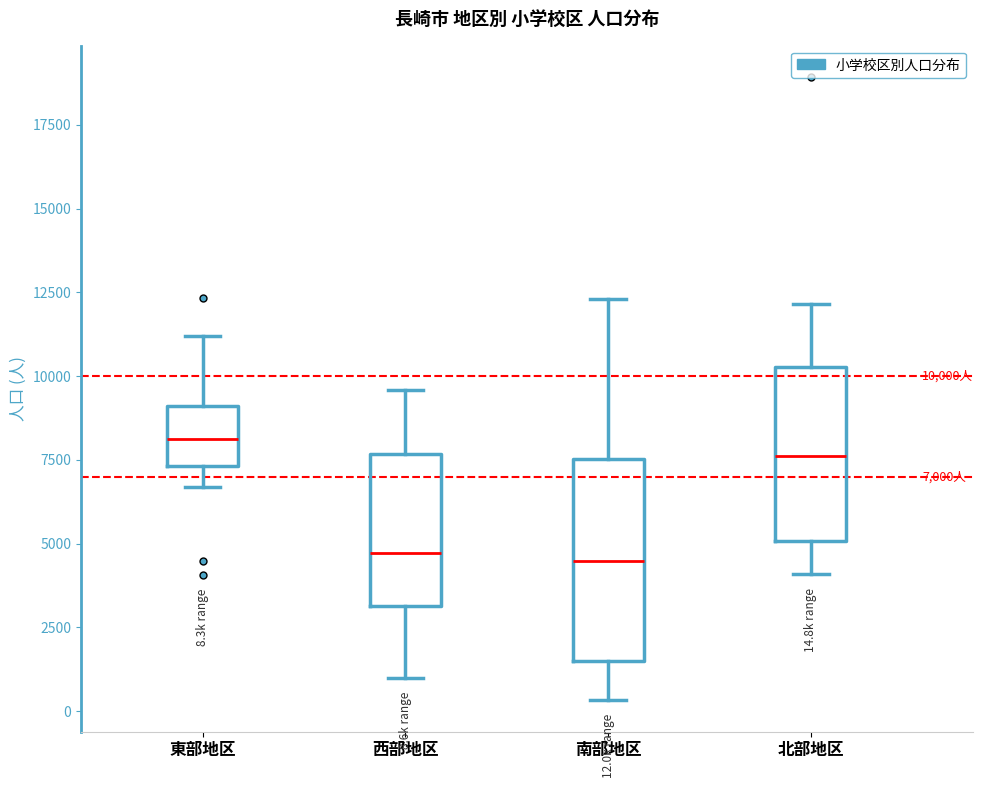

Which box is the tallest, from its lower edge to its upper edge?

南部地区